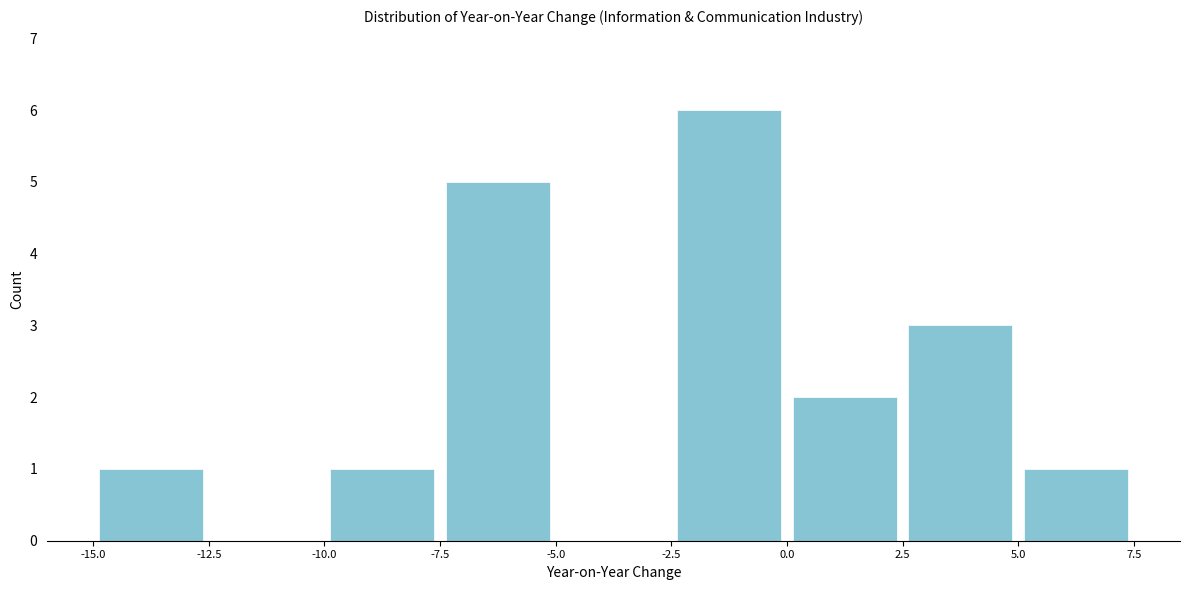

Reading left to right, list every bar in this chart as the range it spans on the x-axis followed by its height. The values are not printed on the chart, so give them approximately, as read against the axis.

-15.0 to -12.5: 1
-12.5 to -10.0: 0
-10.0 to -7.5: 1
-7.5 to -5.0: 5
-5.0 to -2.5: 0
-2.5 to 0.0: 6
0.0 to 2.5: 2
2.5 to 5.0: 3
5.0 to 7.5: 1